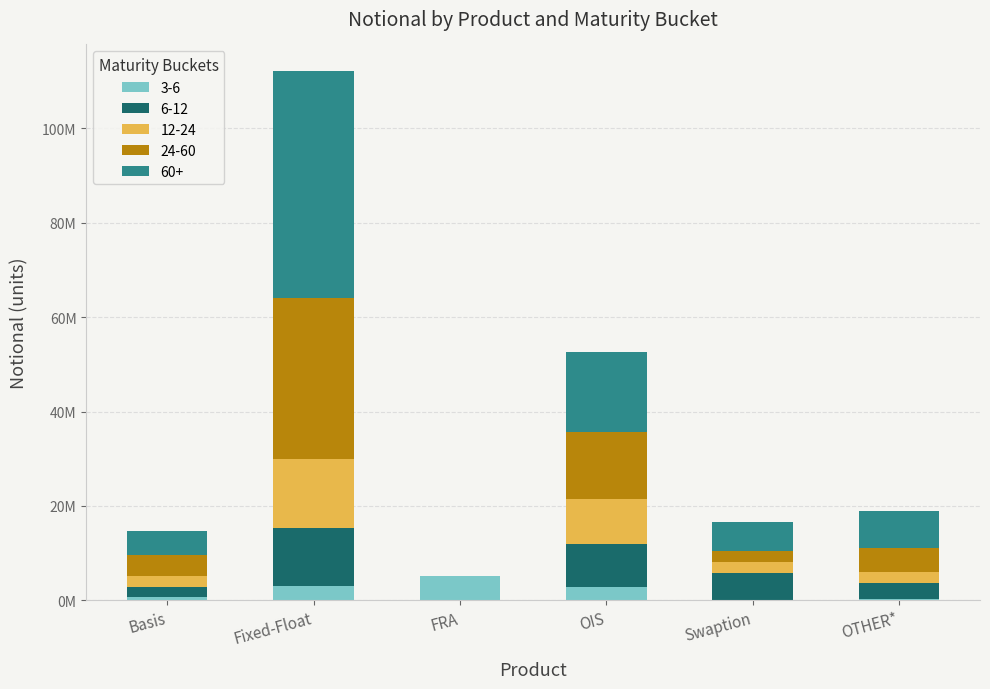

What are all the series names shown in the legend?

3-6, 6-12, 12-24, 24-60, 60+